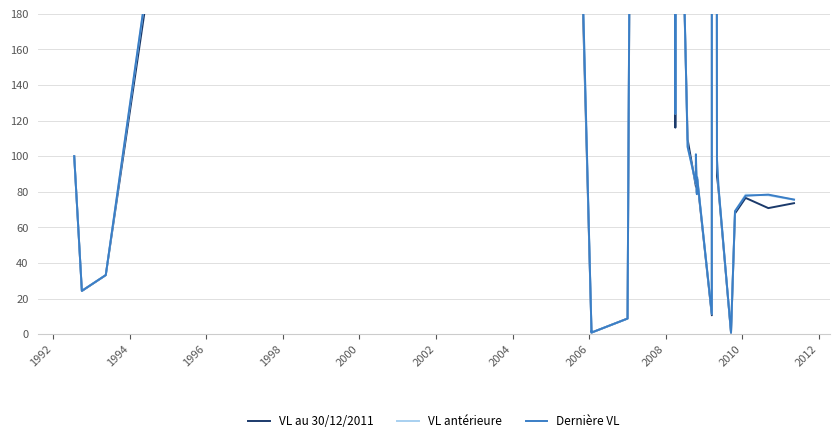

Does the chart have visible grid lines?

Yes